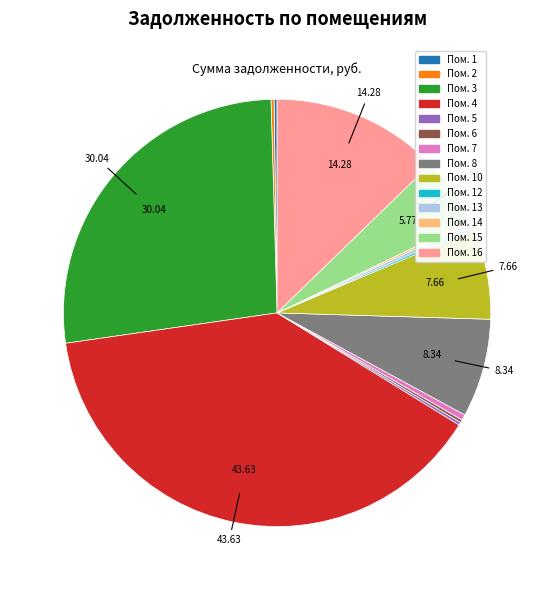

Is there any slice that represents more than half of the pie?

No